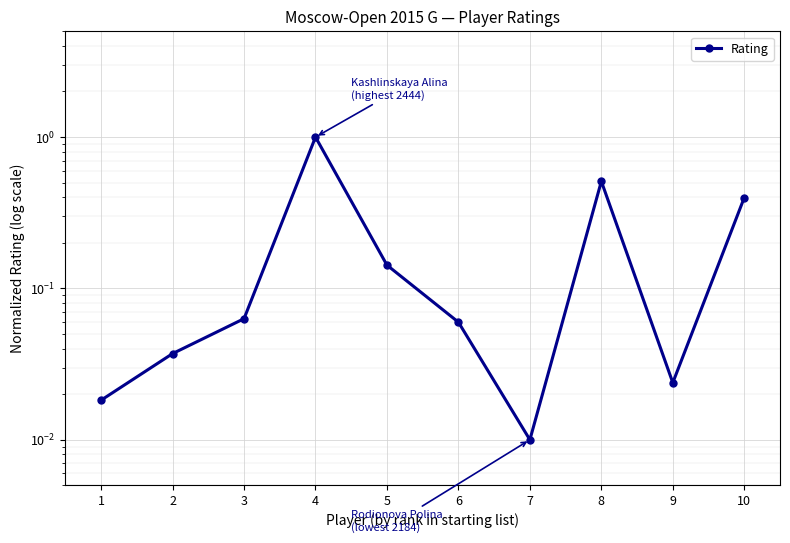

List the labels in order of value, largest first.

4, 8, 10, 5, 3, 6, 2, 9, 1, 7